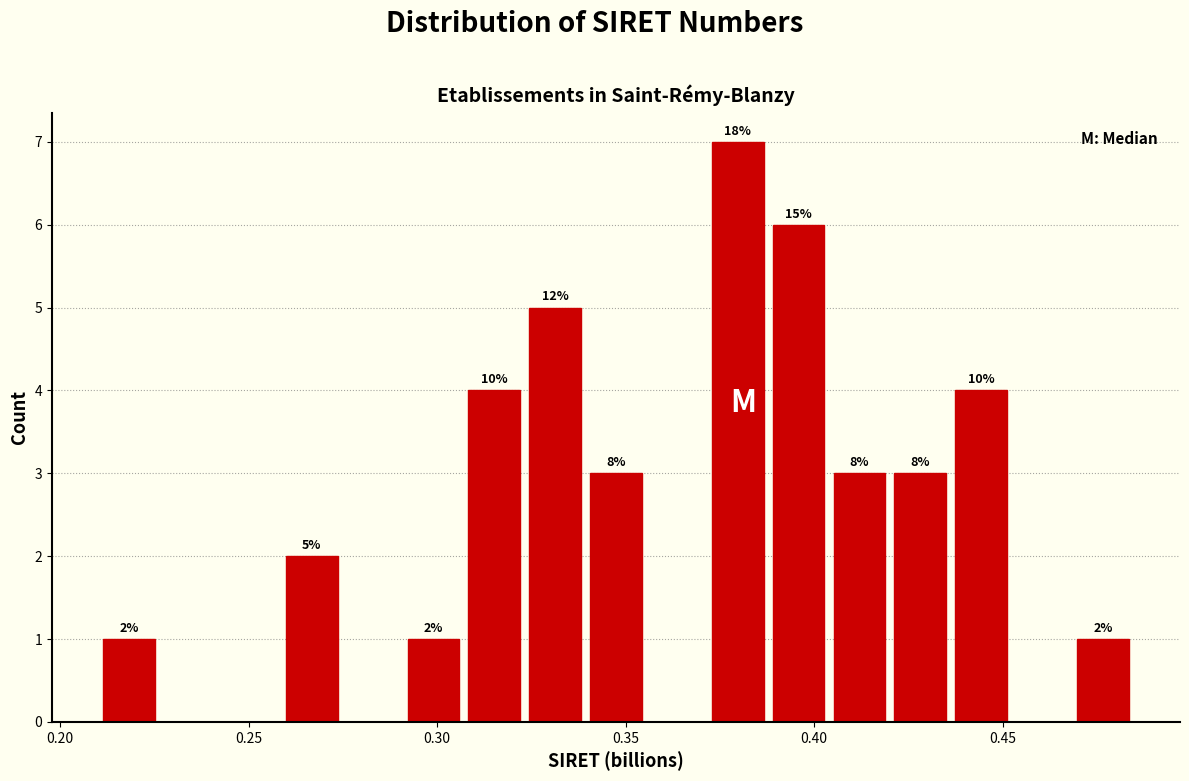

Read against the x-axis, roughly where is the centre of the tallest bar?

0.380